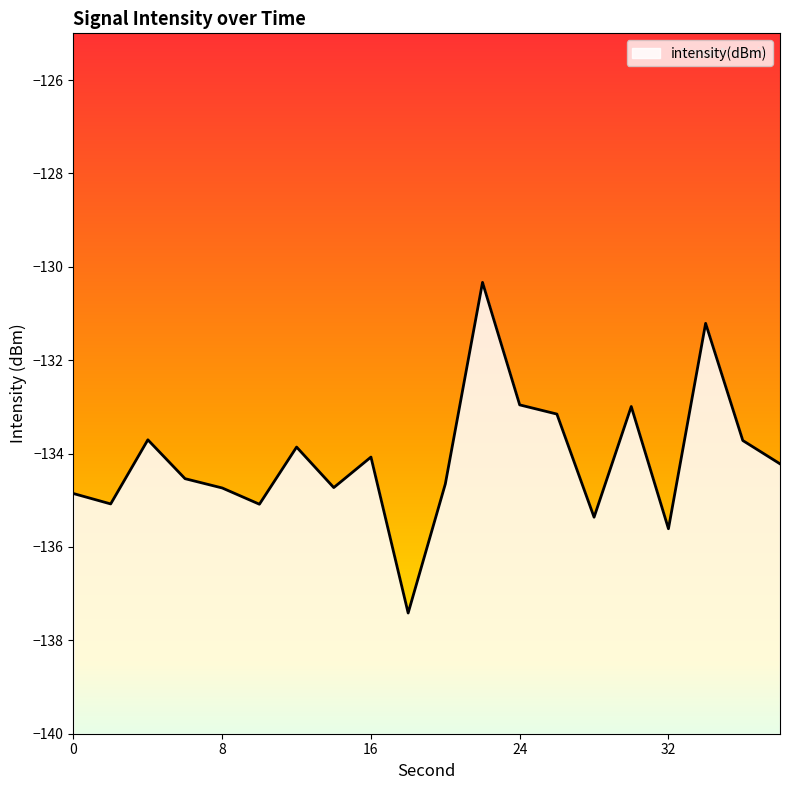

Where does the data first go above -134?

4